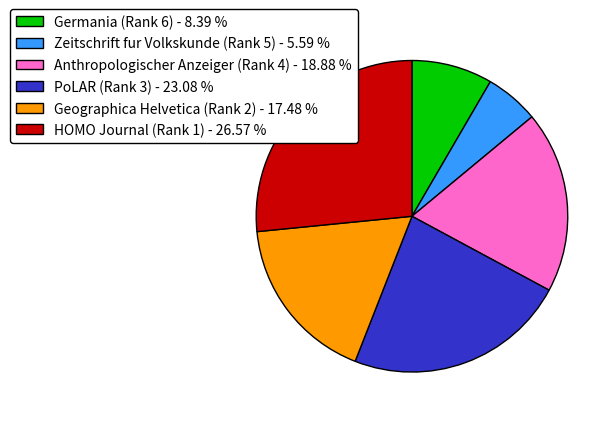

How many slices are in this pie chart?

6